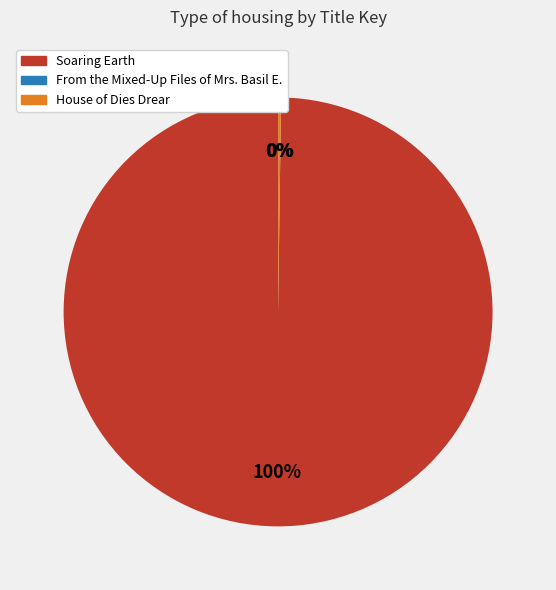

Which category has the biggest portion of the pie?

Soaring Earth